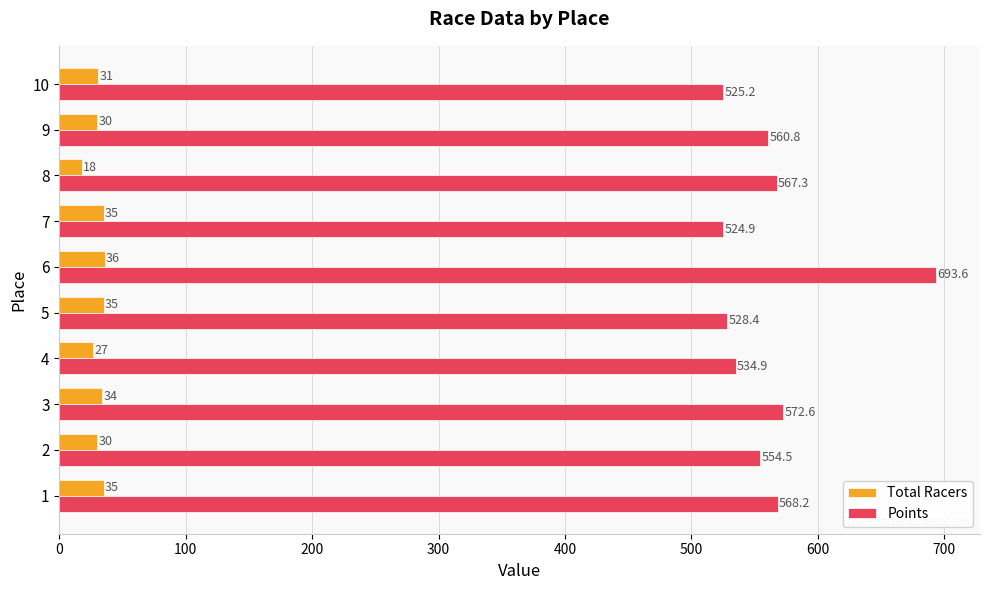

What are all the series names shown in the legend?

Total Racers, Points